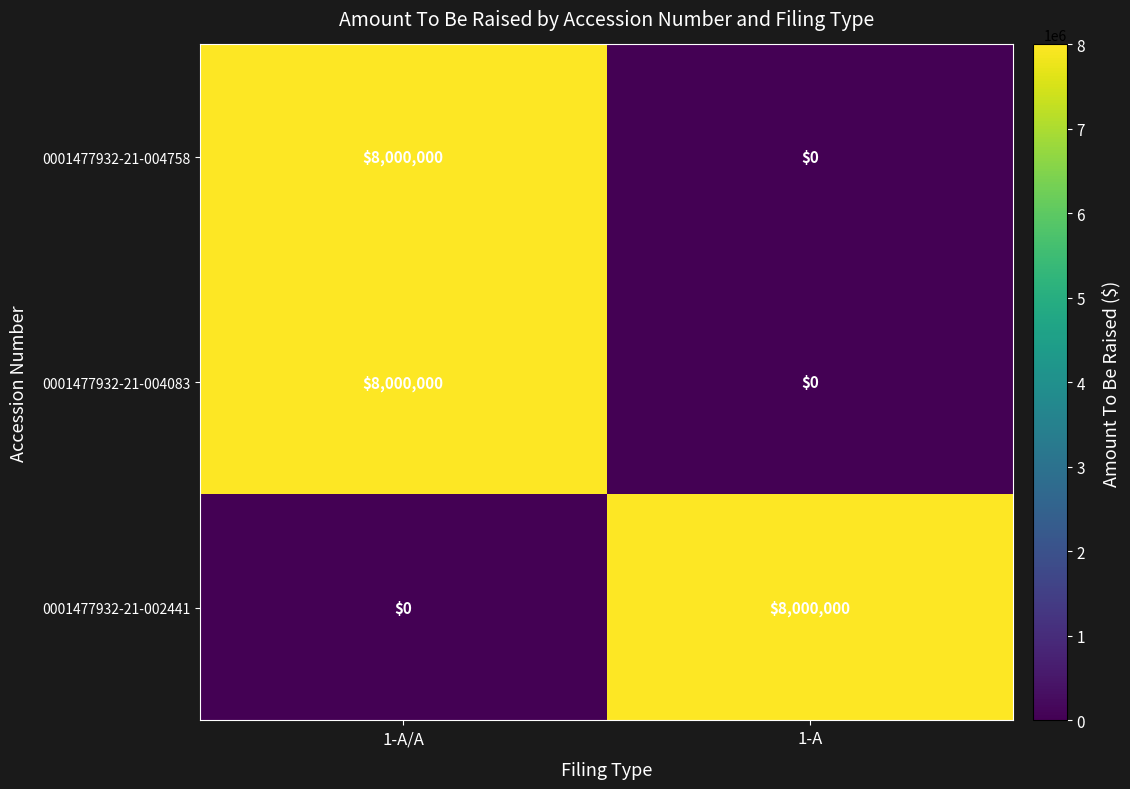

Reading left to right, list all the values displayed in this chart.

0001477932-21-004758: 1-A/A=8000000	1-A=0
0001477932-21-004083: 1-A/A=8000000	1-A=0
0001477932-21-002441: 1-A/A=0	1-A=8000000